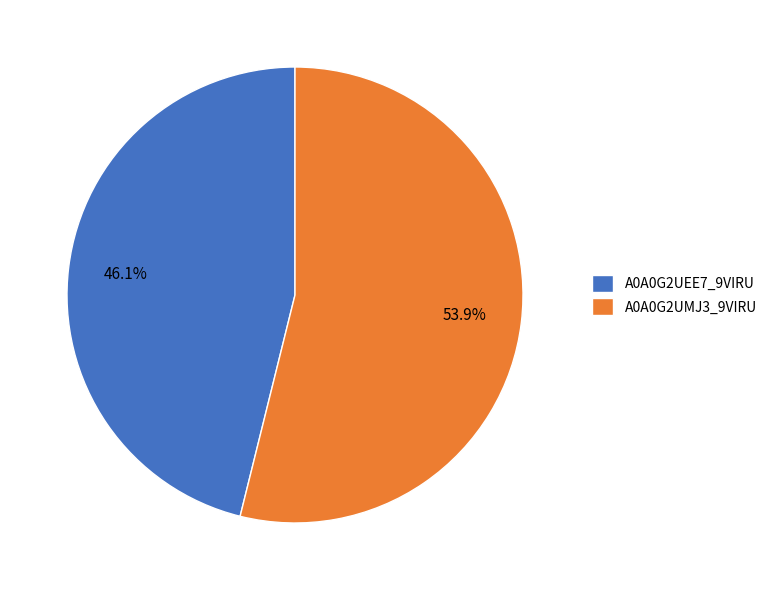

What percentage is the A0A0G2UMJ3_9VIRU slice, to the nearest percent?

54%